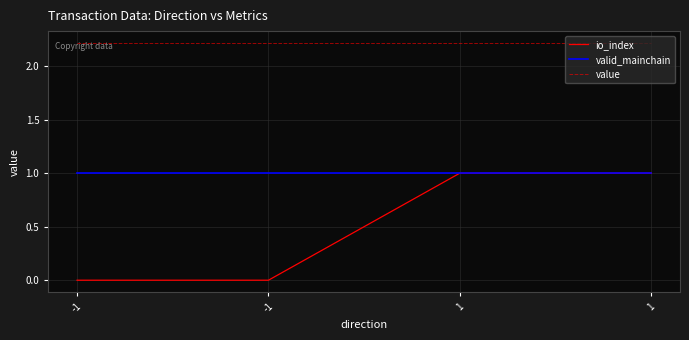

Where is io_index nearest to the value 0?

-1